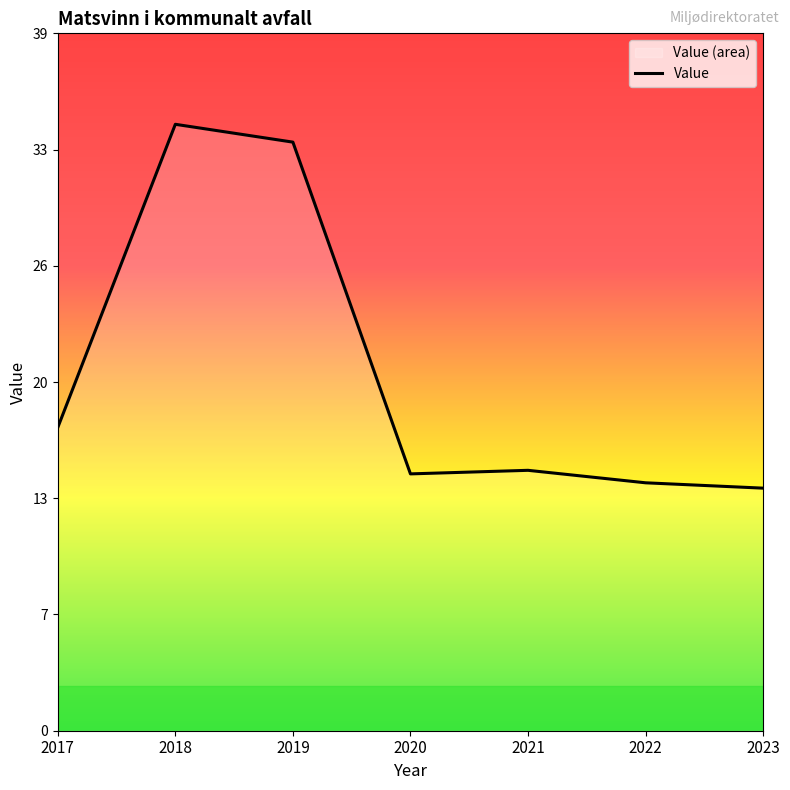

The chart shows a value of 20.6 at 2021. True or false?

False